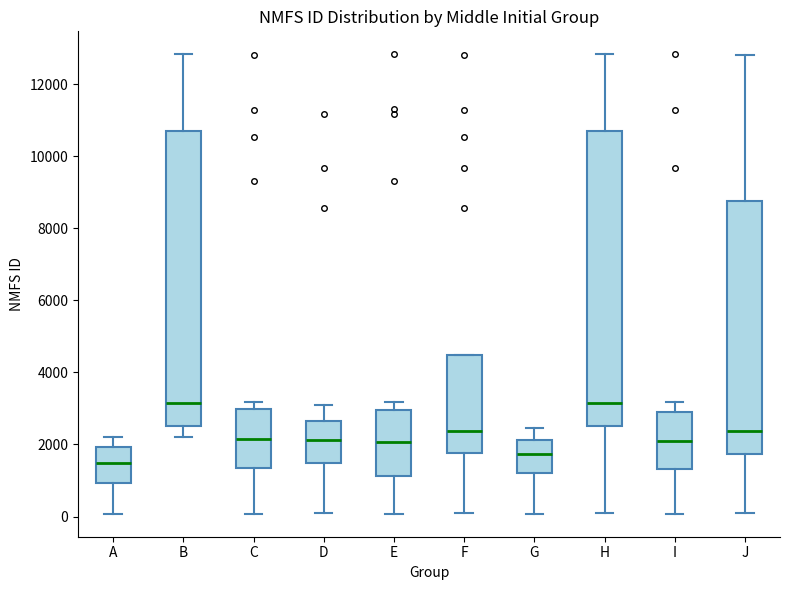

Where is the upper edge of the box for D on the y-axis? The values are not printed on the chart, so give them approximately, as read against the axis.

2600